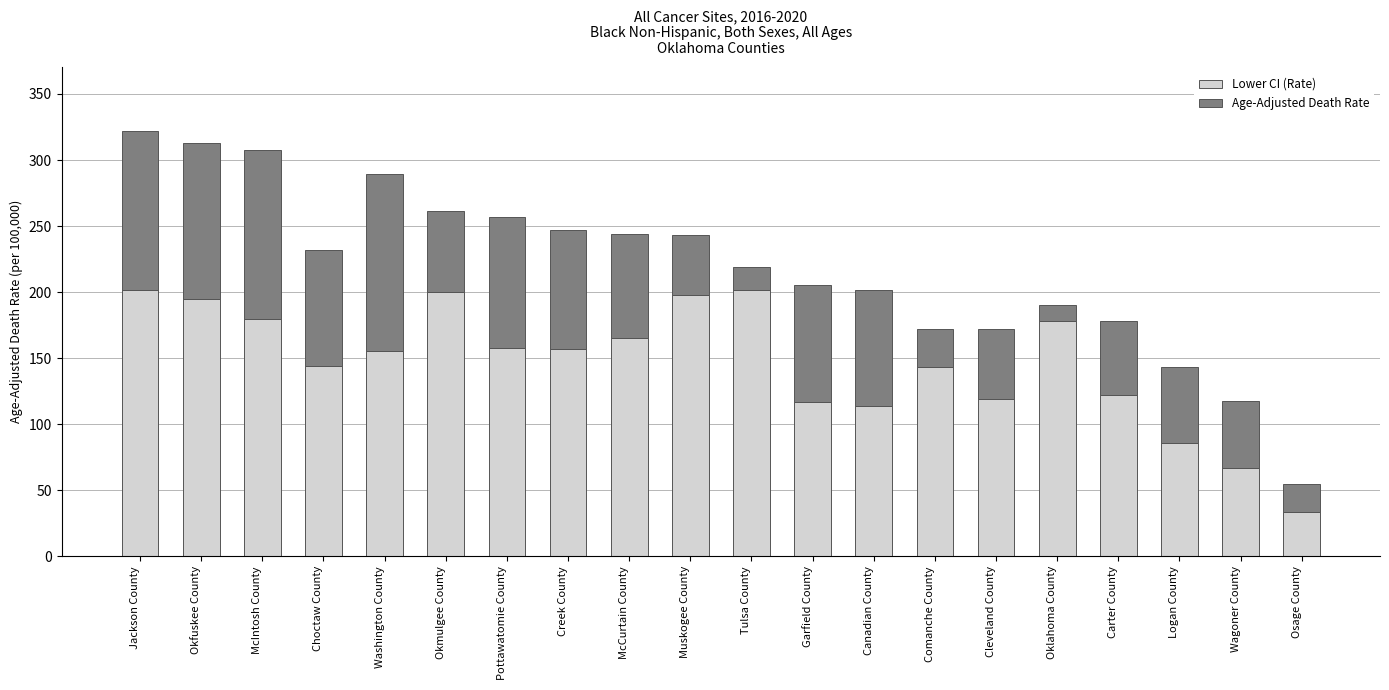

At which label does Lower CI (Rate) reach its minimum?

Osage County